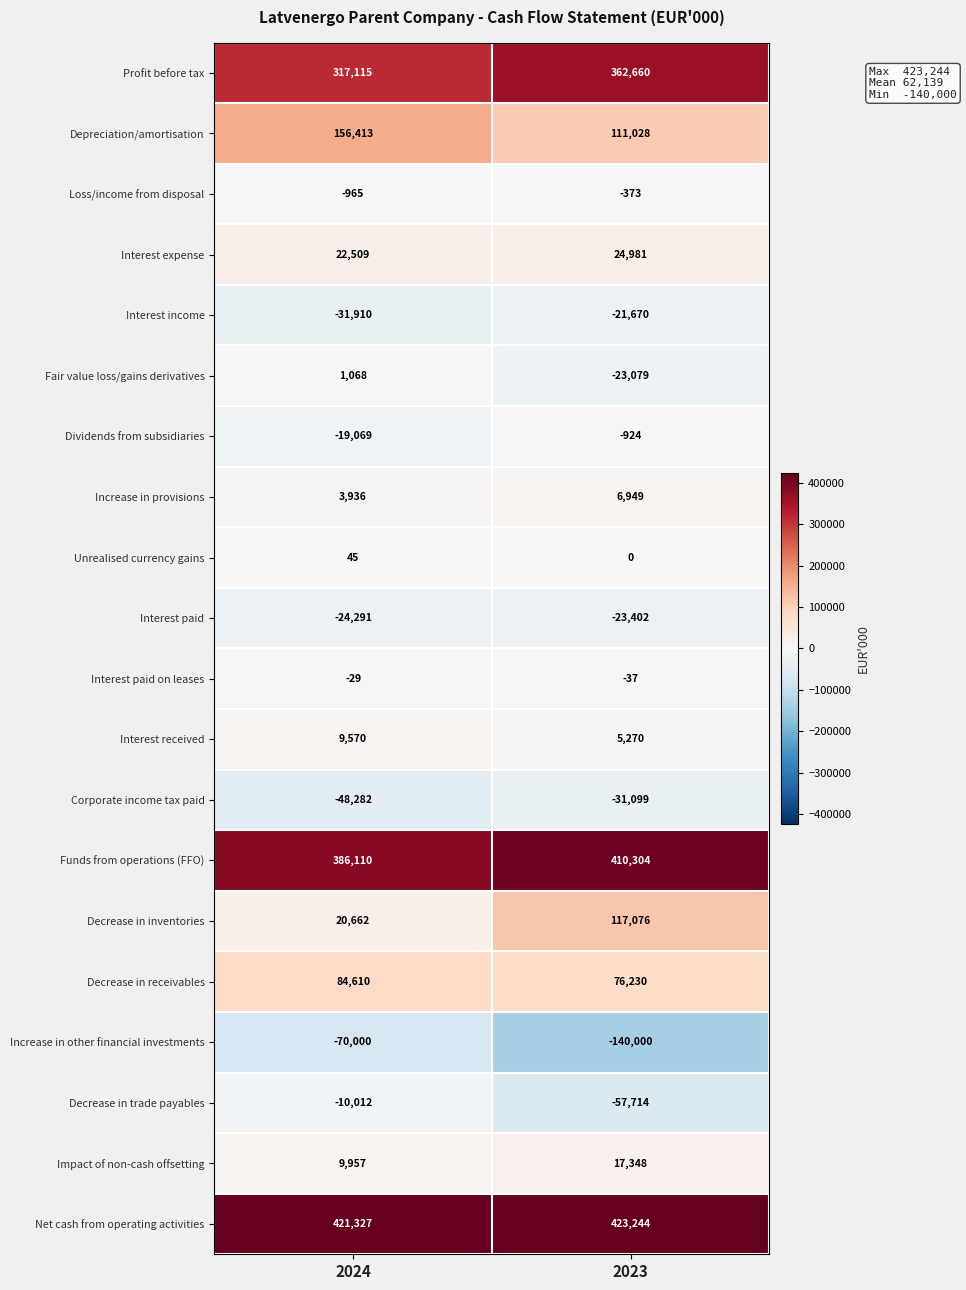

Which series has the largest total across all categories?

Net cash from operating activities